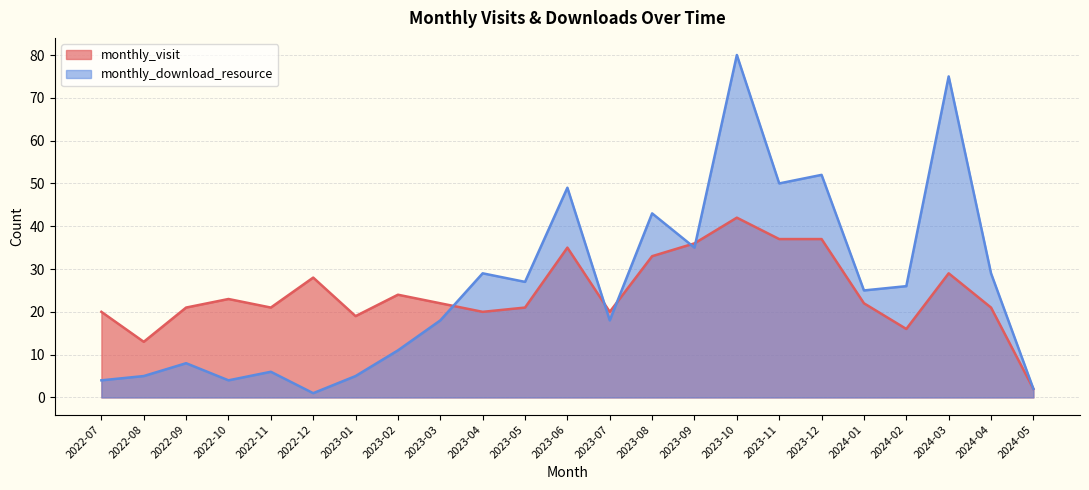

What is the label of the 17th point from the left?

2023-11